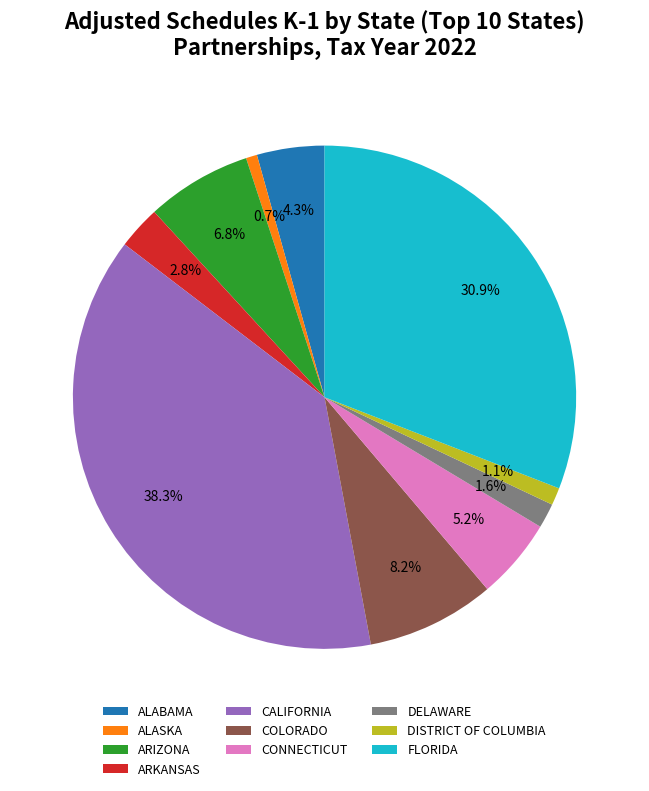

True or false: CONNECTICUT accounts for 1% of the total.

False